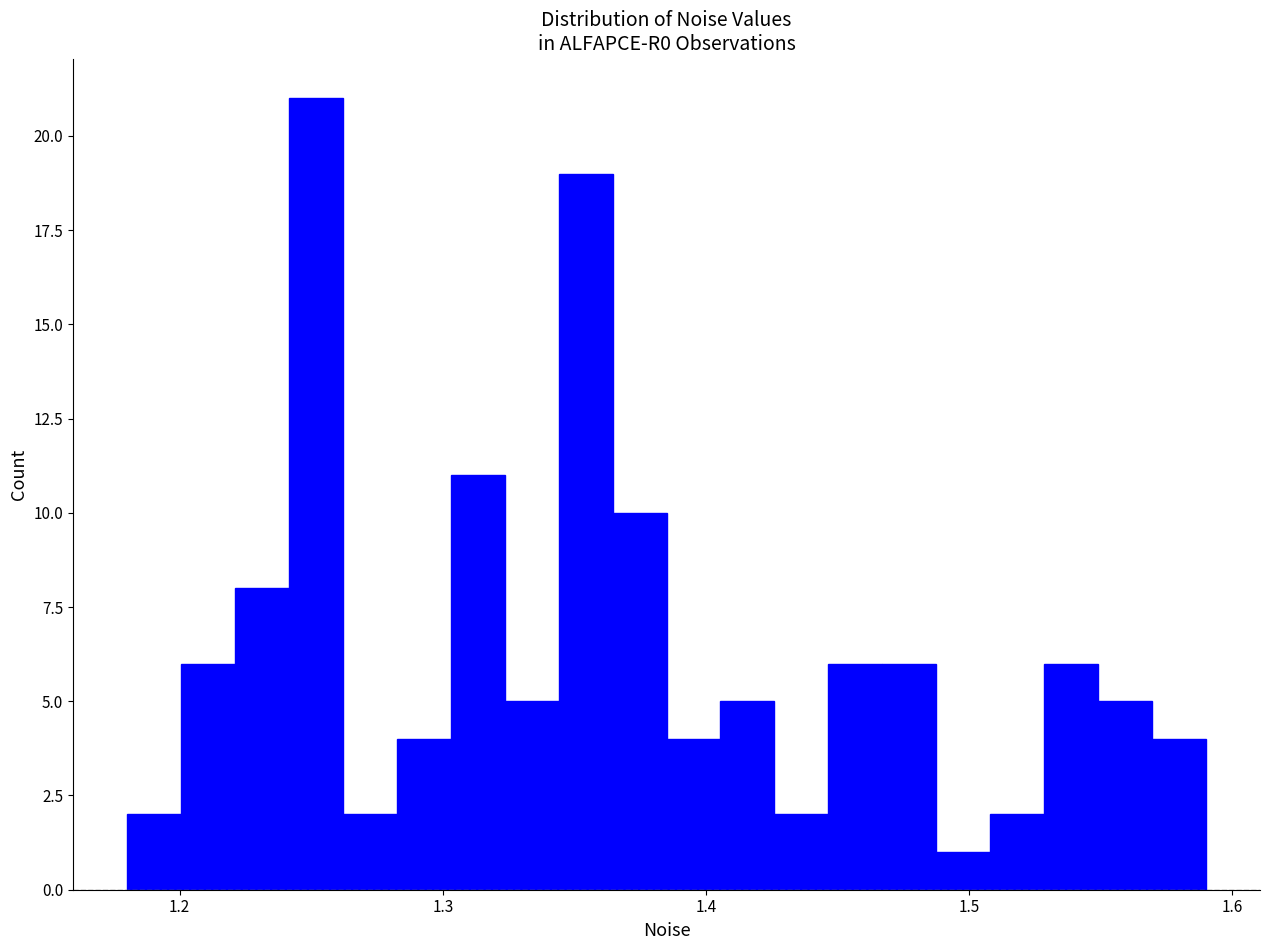

Around what value on the x-axis is the tallest bar? Give the approximate position of its centre, as read against the axis.

1.25